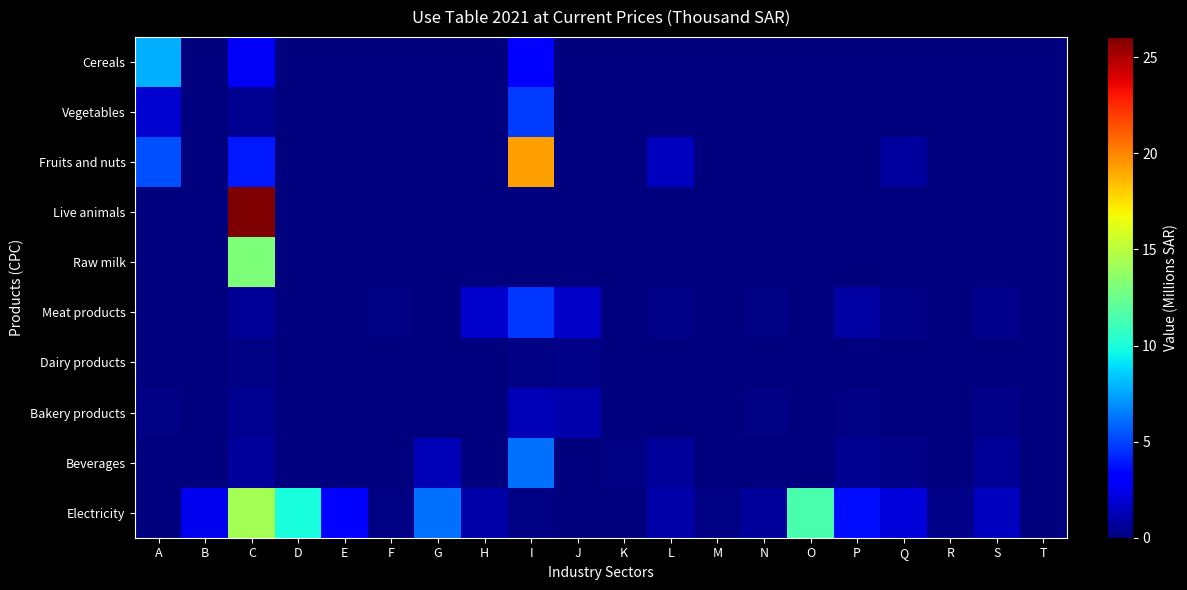

Which category has the highest value across all series?

C